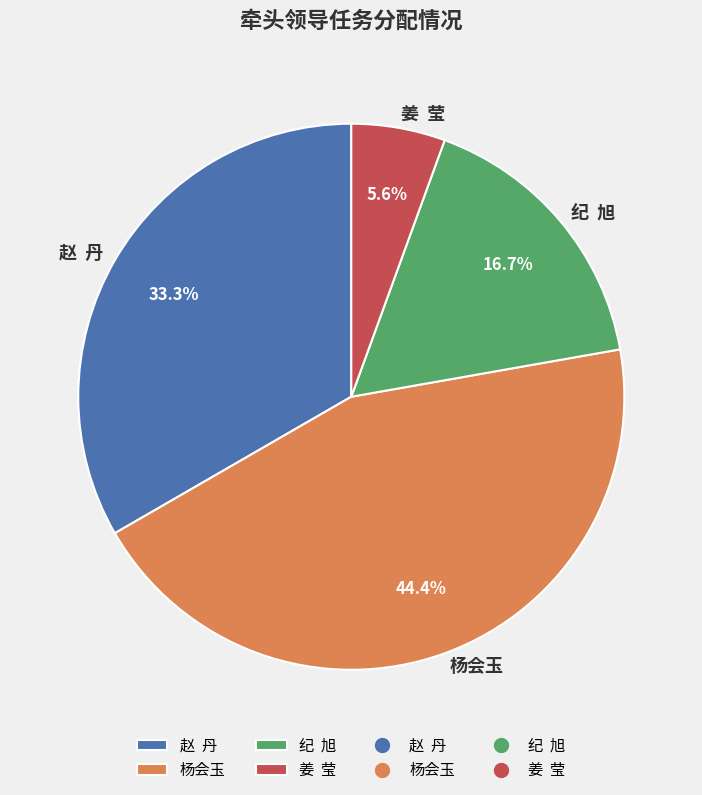

Which category has the biggest portion of the pie?

杨会玉